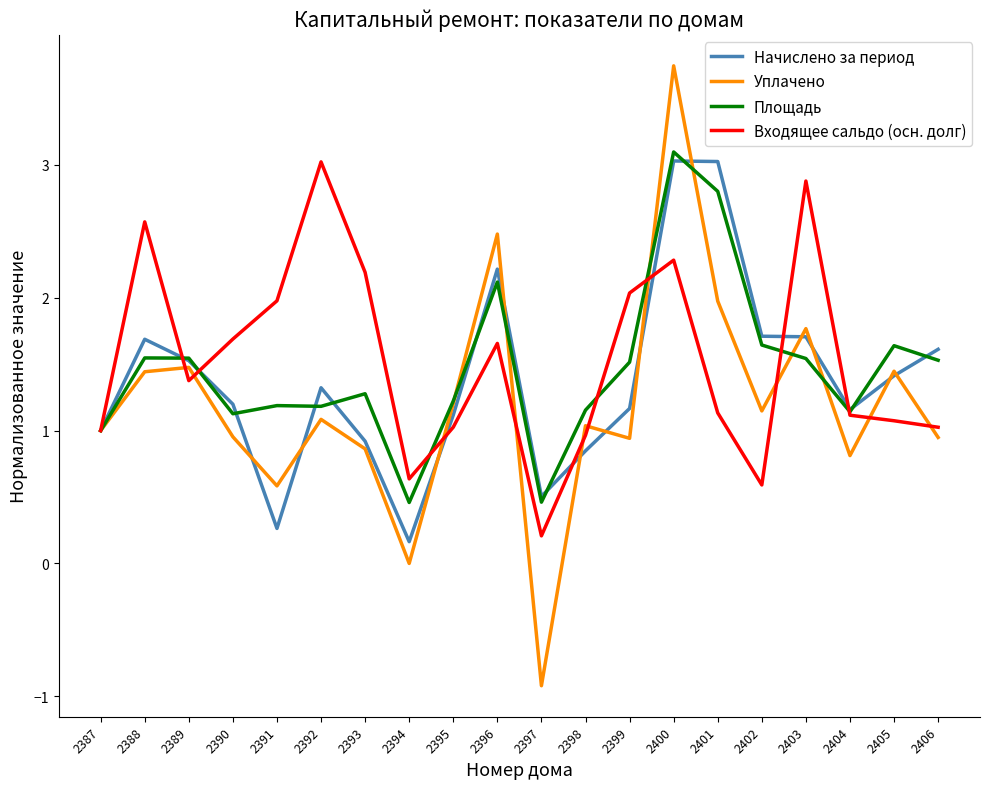

The Площадь series shows 0.5 at 2397. True or false?

True